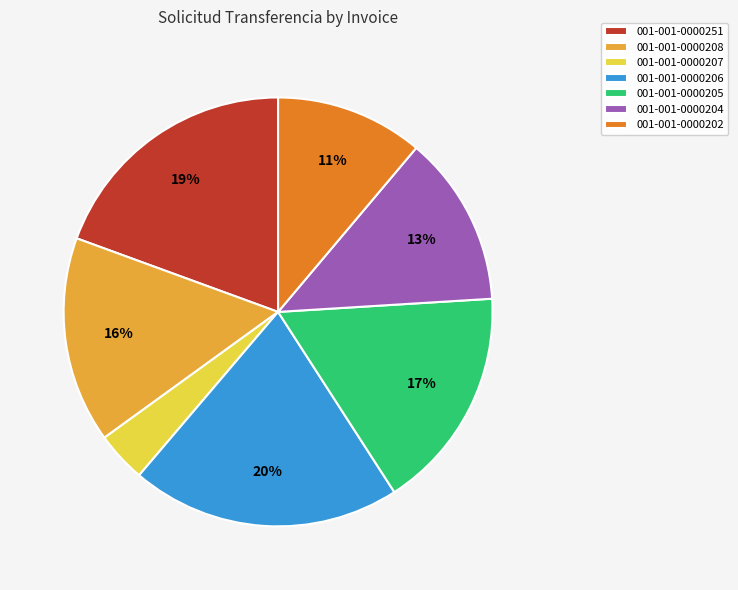

True or false: 001-001-0000202 accounts for 4% of the total.

False